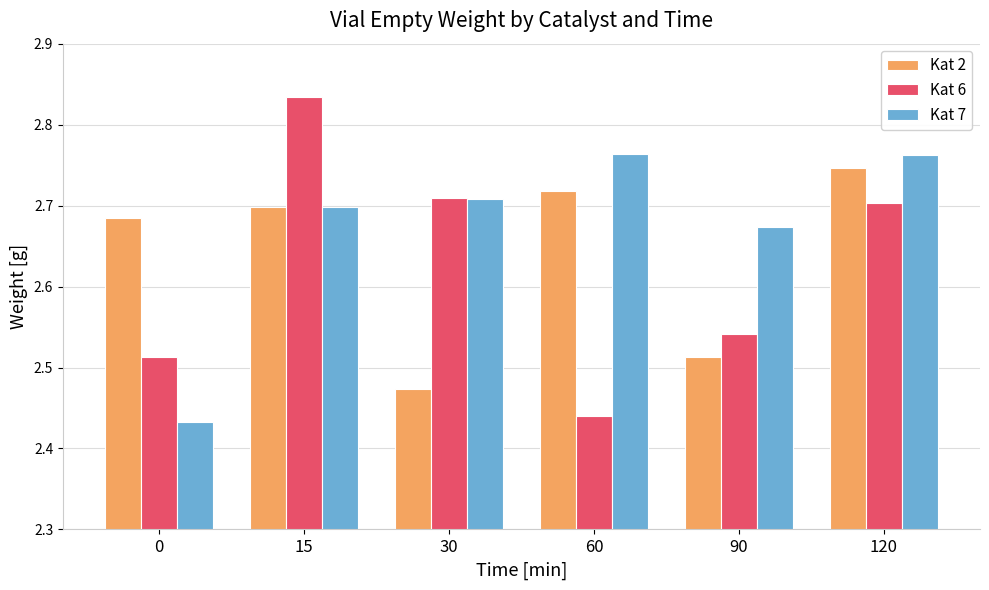

Count the Kat 2 values in the range 2 to 3.

6